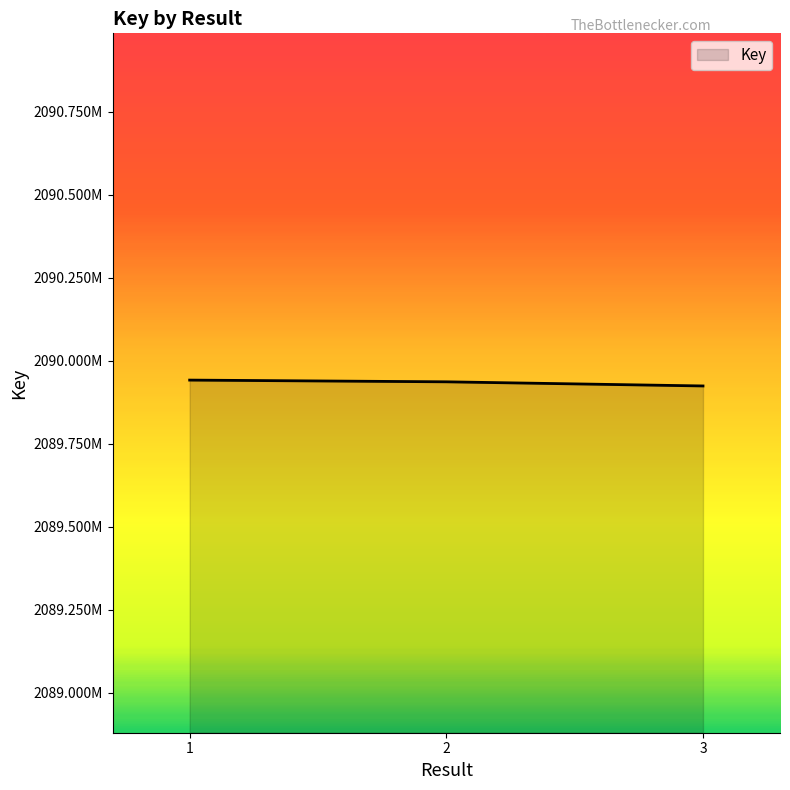

Does the chart have visible grid lines?

No